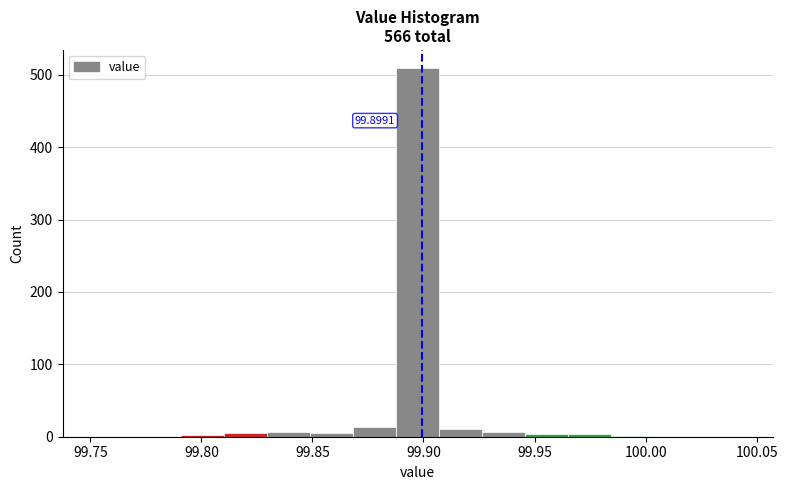

Read against the x-axis, roughly where is the centre of the tallest bar?

99.895